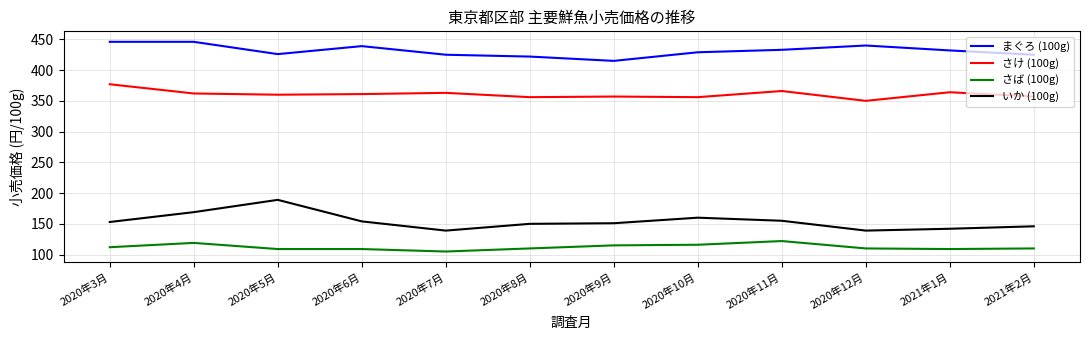

Is it true that さば (100g) equals 112 at 2020年3月?

True